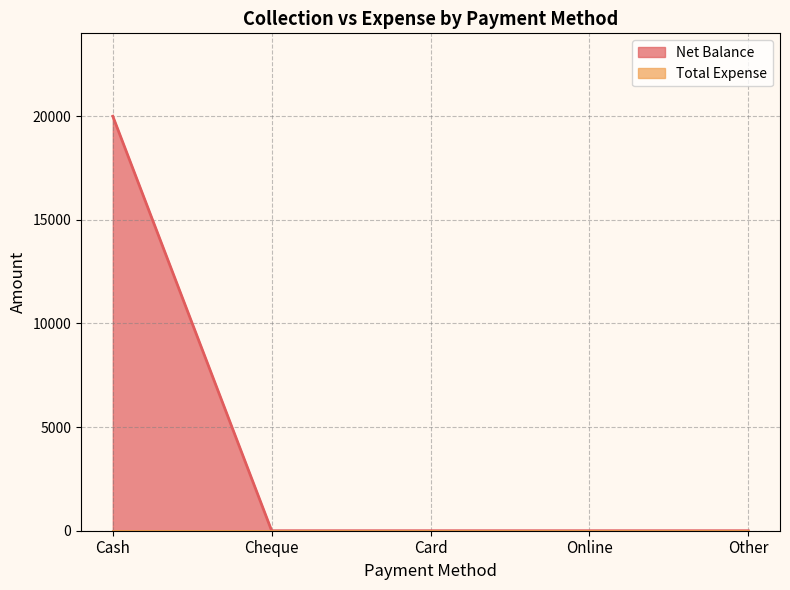

The value at Online is 13039. True or false?

False